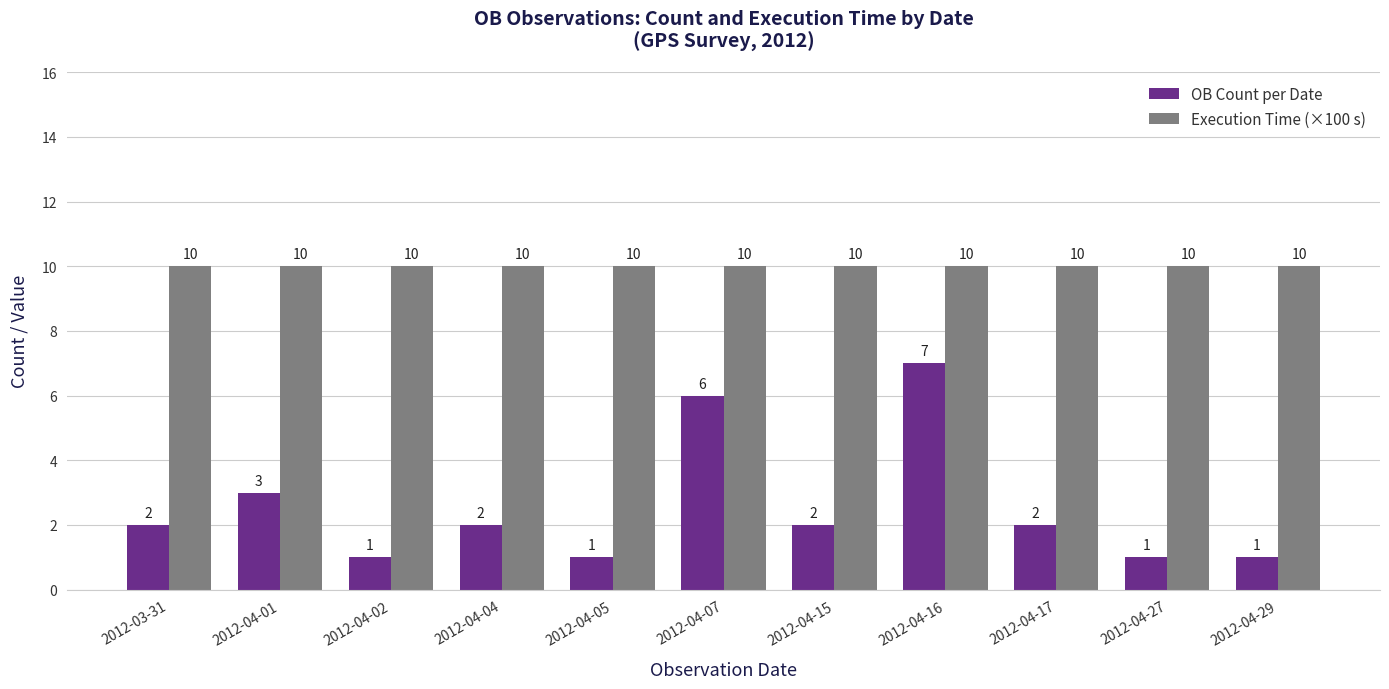

What position from the left is 2012-03-31?

1